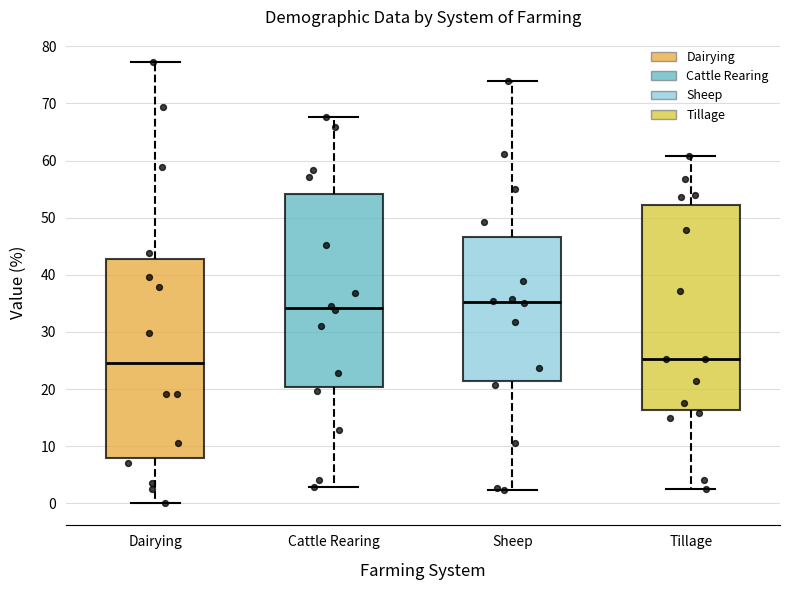

Reading left to right, transcribe this box plot: for each box, give where its median line is, the range the box spans, and where its two whiskers end, as read against the y-axis. The values are not printed on the chart, so give them approximately, as read against the axis.

Dairying: median 25, box 8 to 43, whiskers 0 to 77
Cattle Rearing: median 34, box 20 to 54, whiskers 3 to 68
Sheep: median 35, box 21 to 47, whiskers 2 to 74
Tillage: median 25, box 16 to 52, whiskers 2 to 61